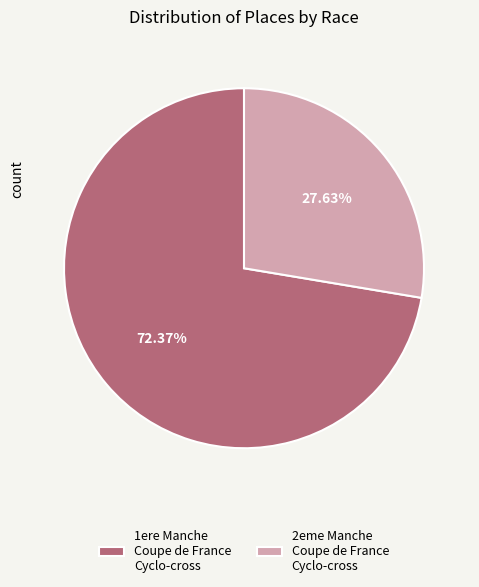

What is the largest slice in the pie chart?

1ere Manche Coupe de France Cyclo-cross